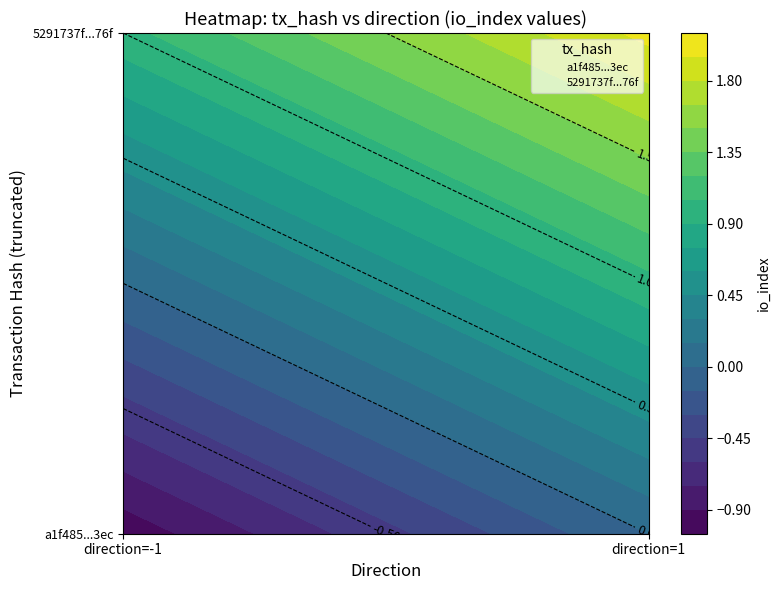

List the labels in order of a1f485180d620505578937fab0fd1e3887493ec value, smallest first.

-1, 1